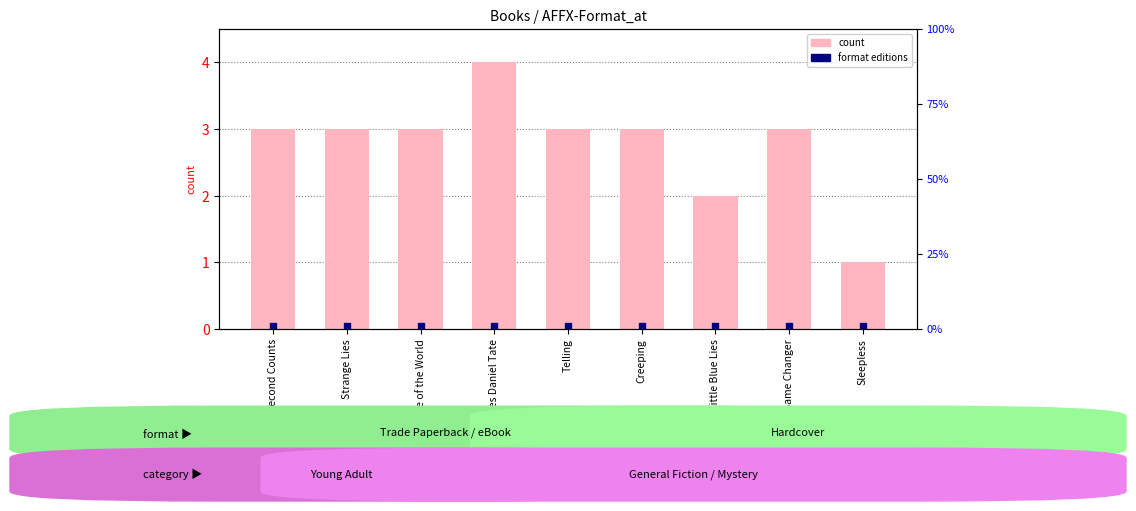

At how many categories does at least one series exceed 0?

9